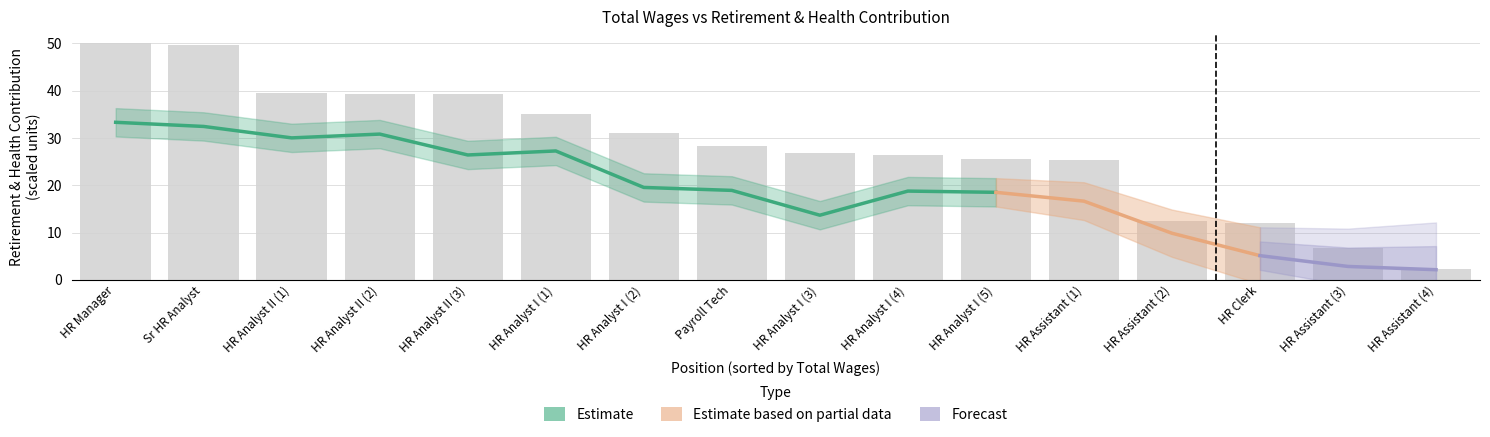

What is the difference between the maximum and minimum values?

47.7